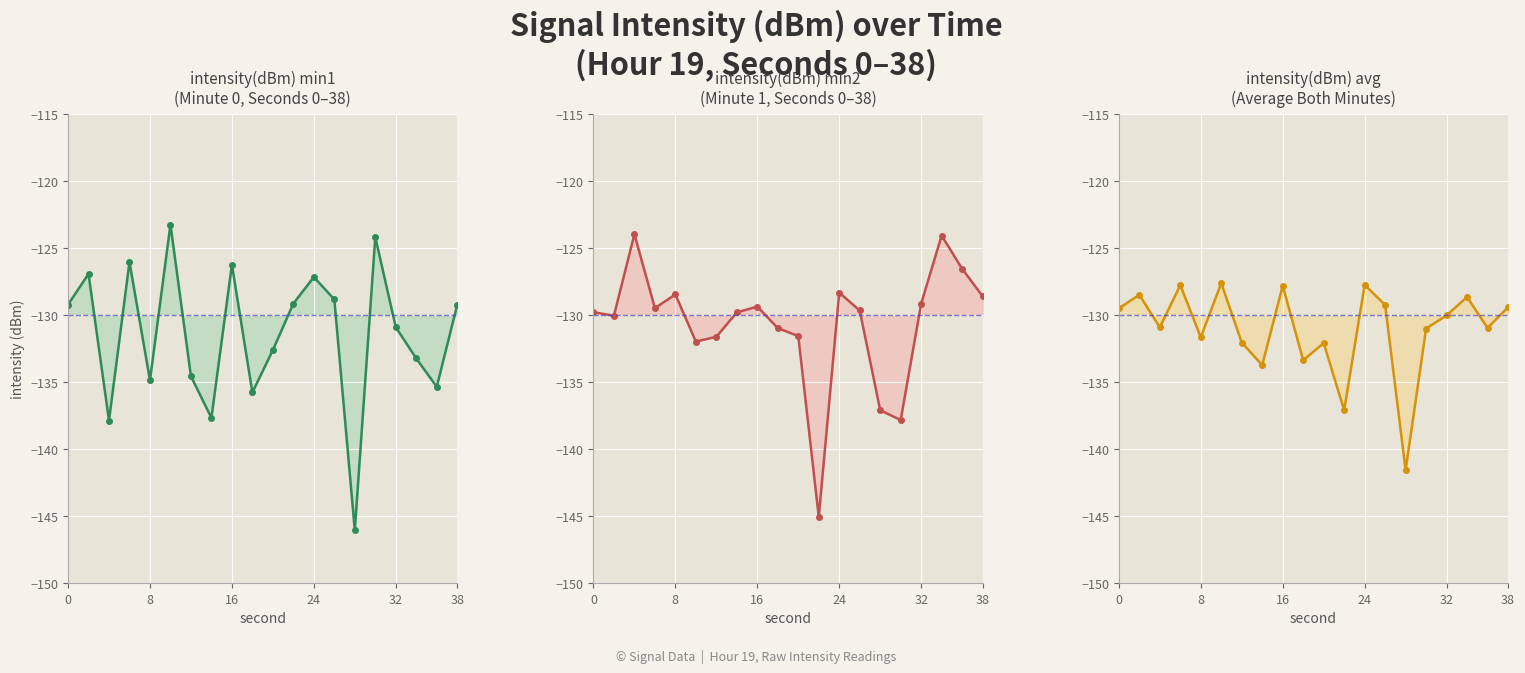

What are all the series names shown in the legend?

intensity(dBm) min1 line, intensity(dBm) min2 line, intensity(dBm) avg line